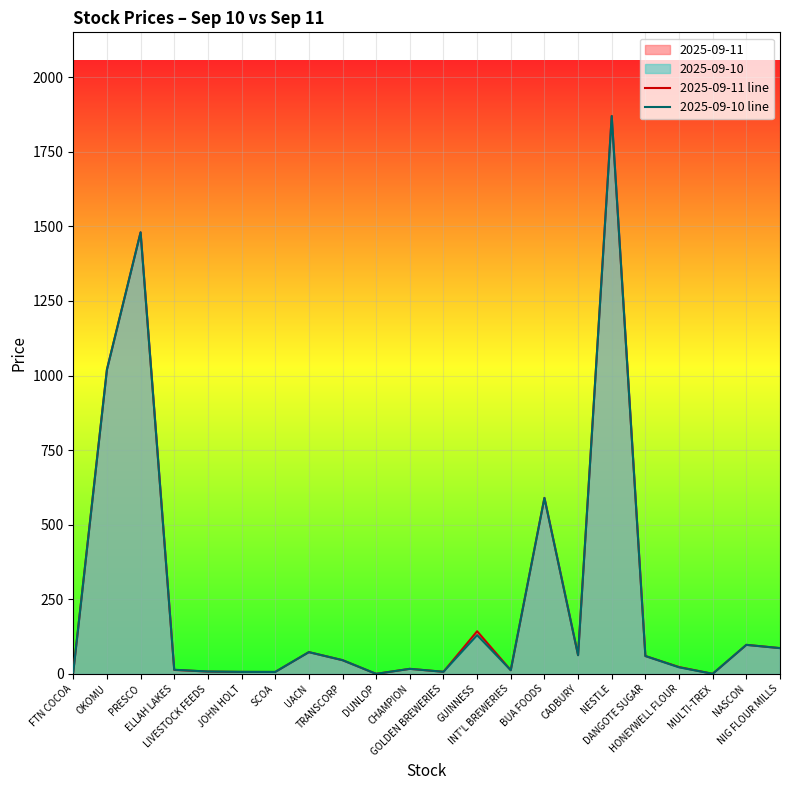

Reading left to right, list all the values displayed in this chart.

2025-09-11 line: FTN COCOA=6.2	OKOMU=1020.0	PRESCO=1480.0	ELLAH LAKES=13.4	LIVESTOCK FEEDS=7.8	JOHN HOLT=6.8	SCOA=6.6	UACN=73.0	TRANSCORP=46.1	DUNLOP=0.2	CHAMPION=17.0	GOLDEN BREWERIES=7.1	GUINNESS=143.0	INT'L BREWERIES=12.3	BUA FOODS=590.0	CADBURY=62.8	NESTLE=1870.0	DANGOTE SUGAR=60.0	HONEYWELL FLOUR=23.0	MULTI-TREX=0.4	NASCON=97.4	NIG FLOUR MILLS=86.5
2025-09-10 line: FTN COCOA=5.9	OKOMU=1020.0	PRESCO=1480.0	ELLAH LAKES=14.0	LIVESTOCK FEEDS=8.0	JOHN HOLT=6.8	SCOA=6.6	UACN=73.0	TRANSCORP=46.1	DUNLOP=0.2	CHAMPION=17.0	GOLDEN BREWERIES=7.1	GUINNESS=130.0	INT'L BREWERIES=12.3	BUA FOODS=590.0	CADBURY=62.8	NESTLE=1870.0	DANGOTE SUGAR=60.0	HONEYWELL FLOUR=22.1	MULTI-TREX=0.4	NASCON=97.4	NIG FLOUR MILLS=86.5